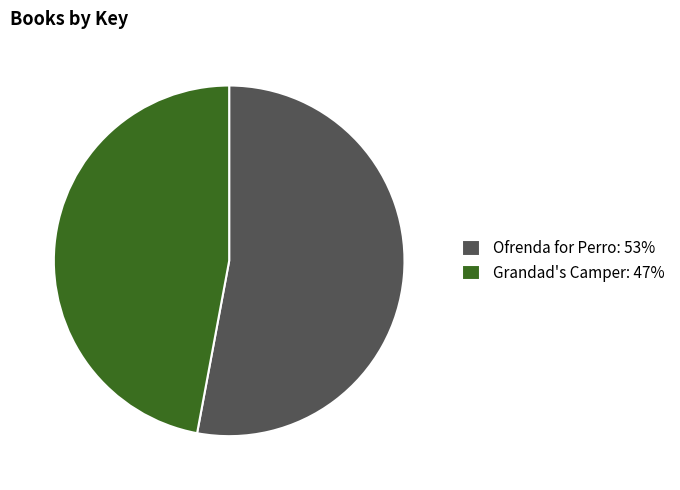

What is the ratio of the value at Ofrenda for Perro: 53% to the value at Grandad's Camper: 47%?

1.1